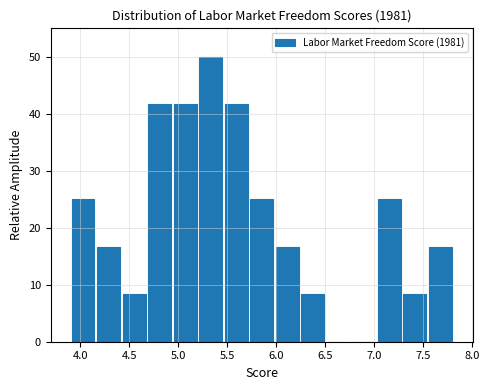

How tall is the bar that spans 5.70 to 6.00 on the x-axis? Neither the bar edges nor the heights are printed on the chart, so give them approximately, as read against the axes.

25